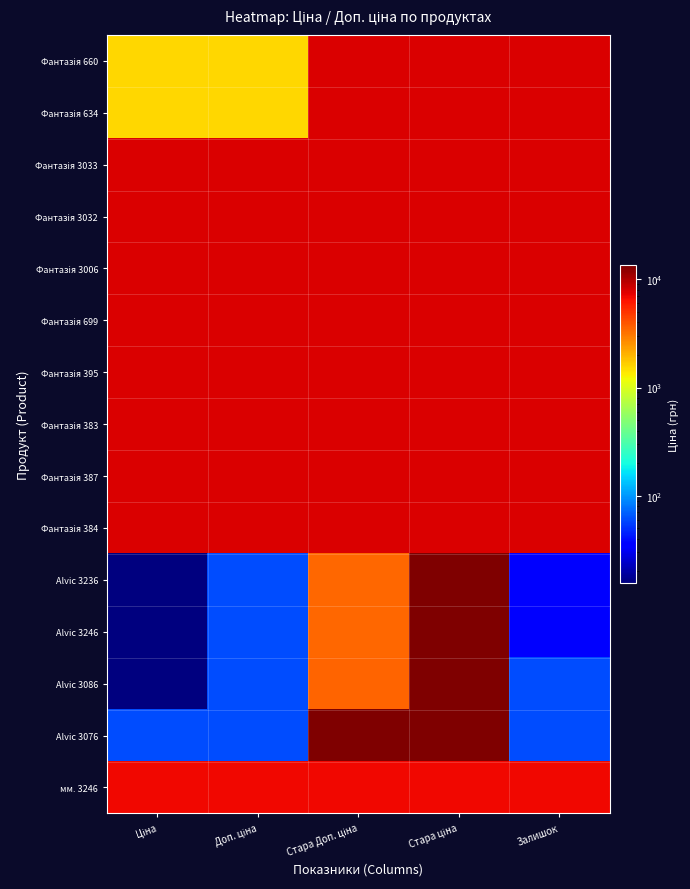

What is the greatest value displayed?

13493.2